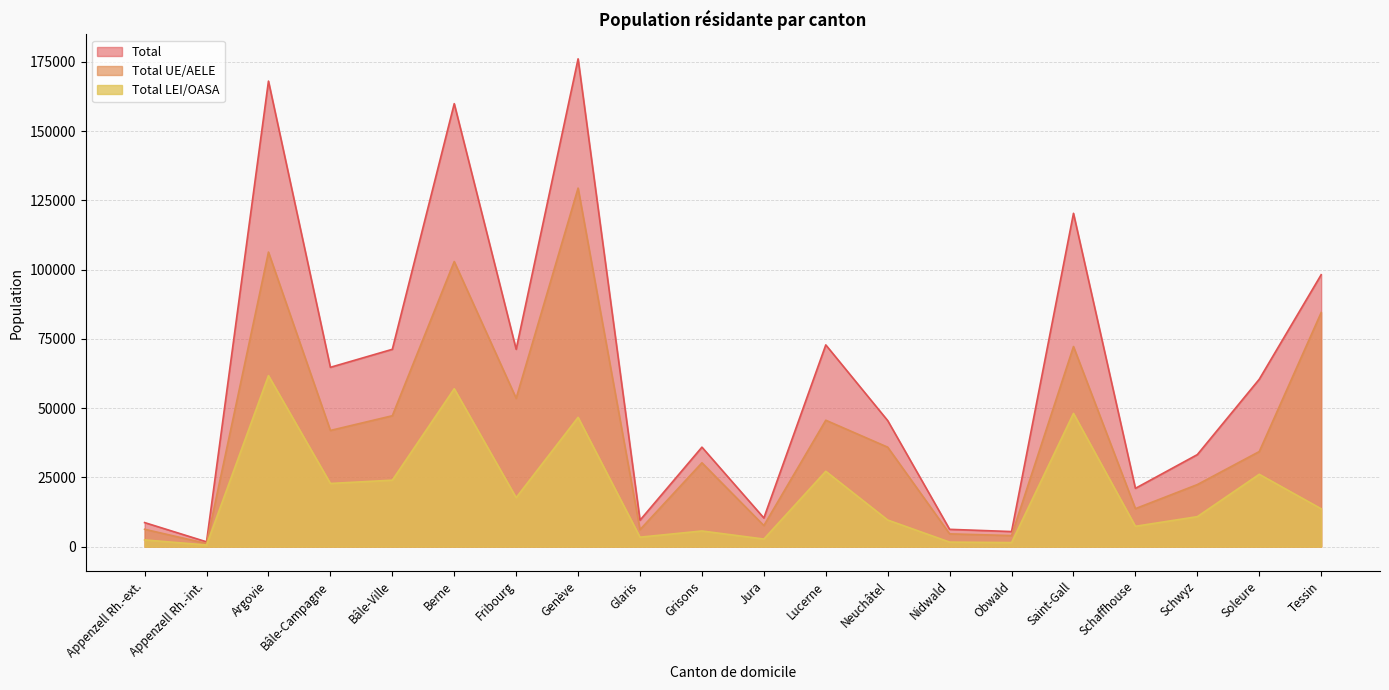

Where is the first local minimum for Total?

Appenzell Rh.-int.